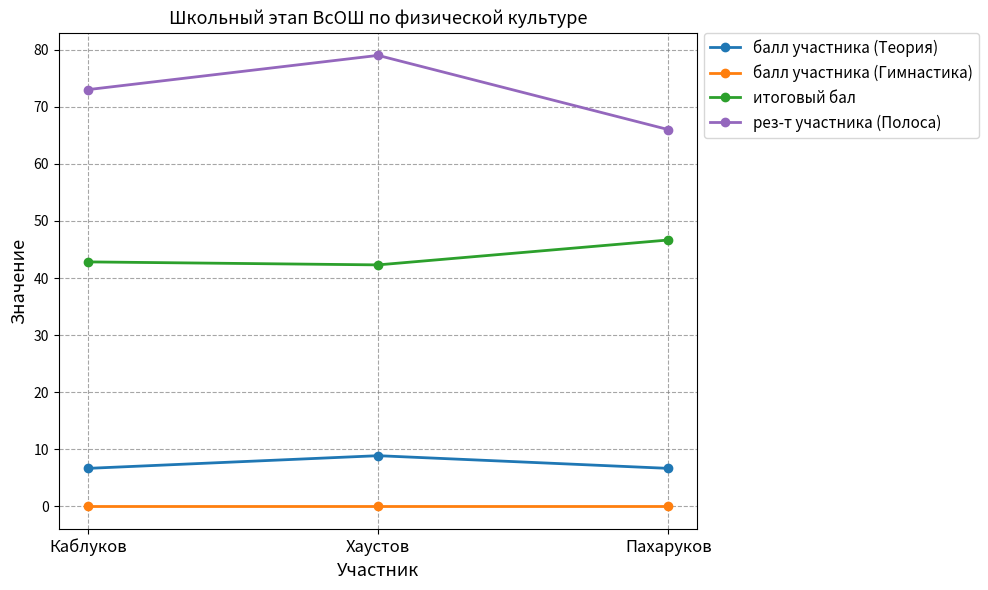

At Каблуков, list the series in order from smallest to largest.

балл участника (Гимнастика), балл участника (Теория), итоговый бал, рез-т участника (Полоса)